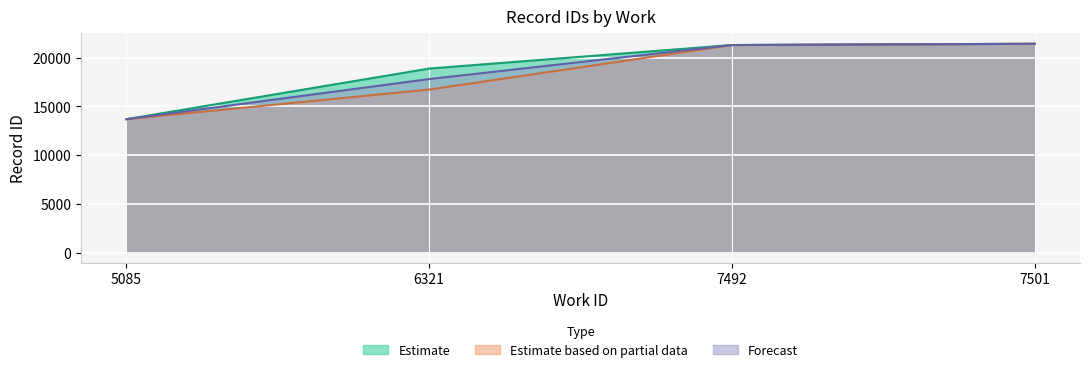

Where is Estimate nearest to the value 17547?

6321